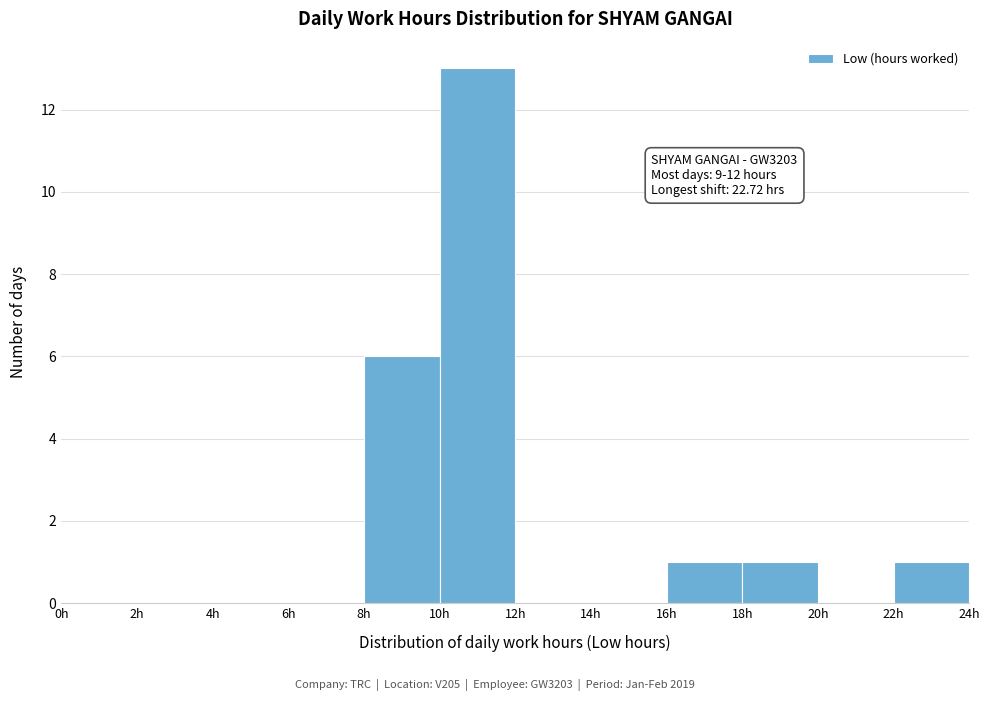

Which range on the x-axis has the tallest bar?

10 to 12